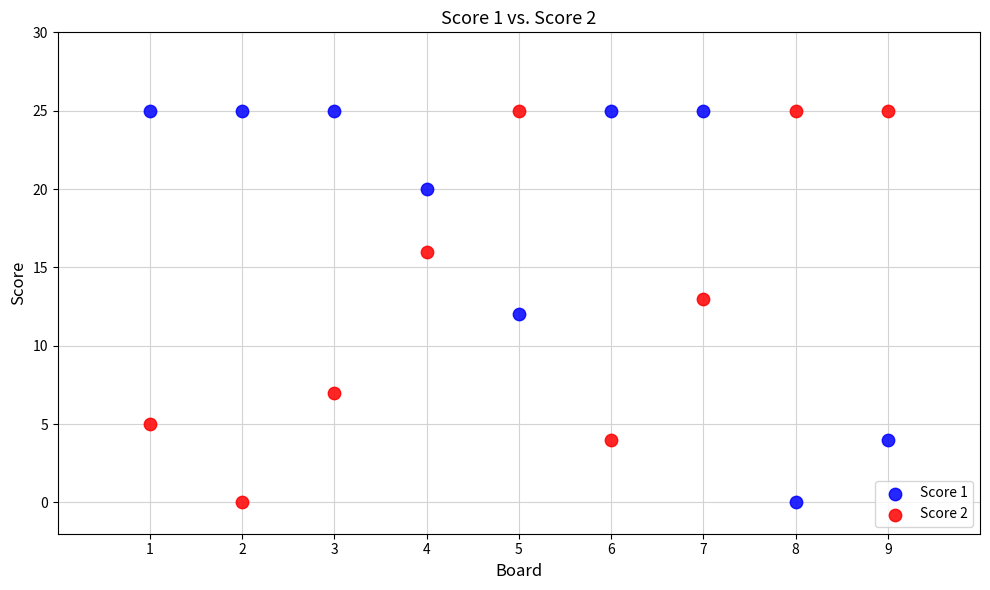

What are all the series names shown in the legend?

Score 1, Score 2